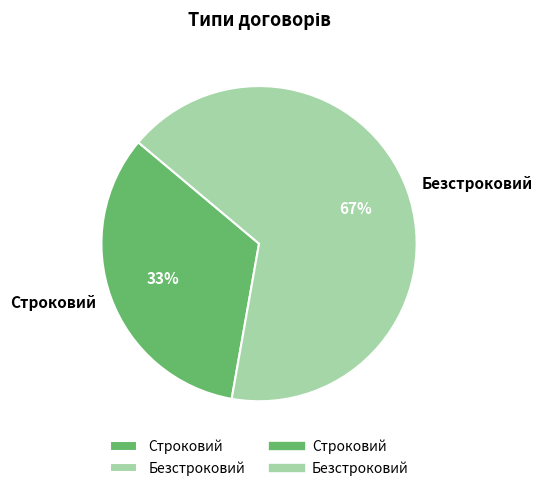

Which category accounts for the majority?

Безстроковий